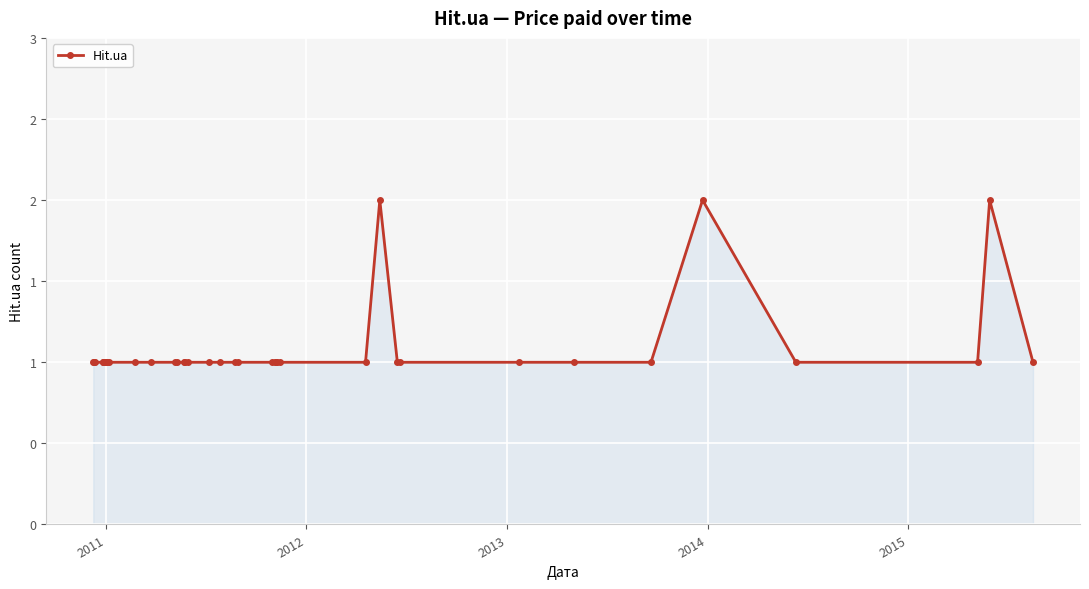

What is the sum of all values?

40